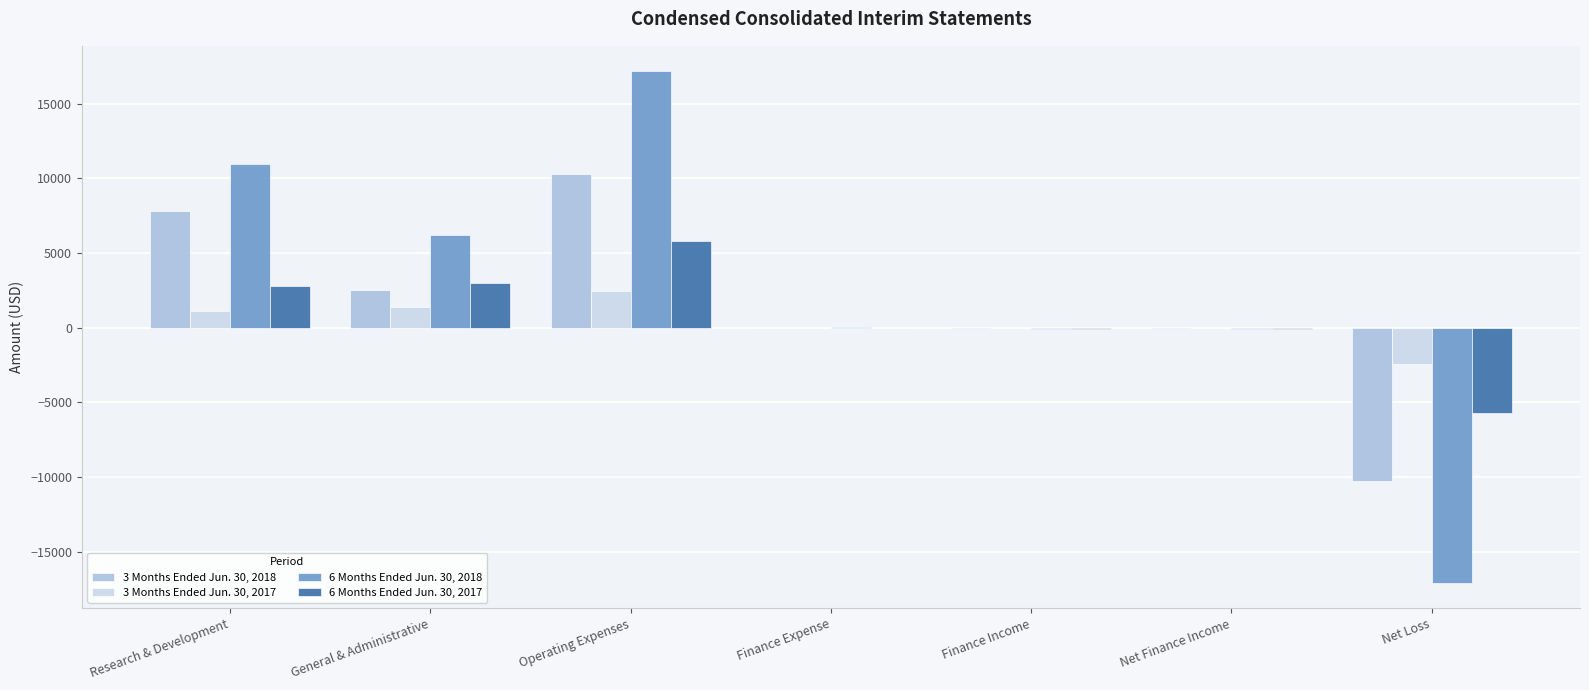

How many categories are shown in the chart?

7